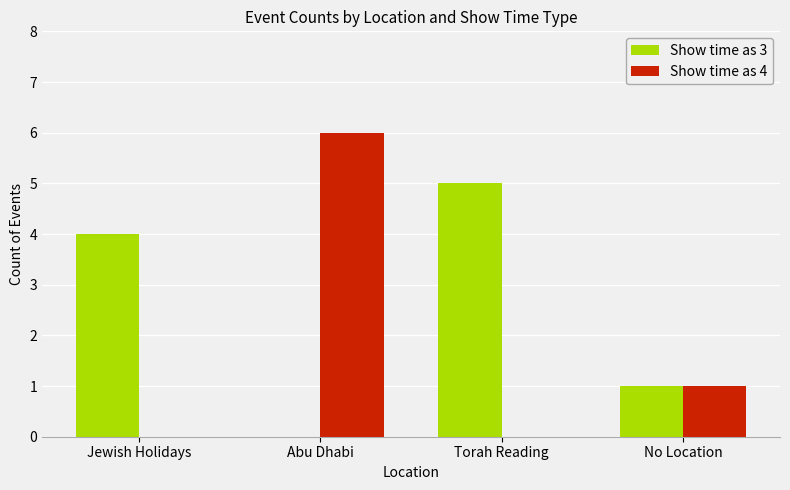

How many data points does each series have?

4